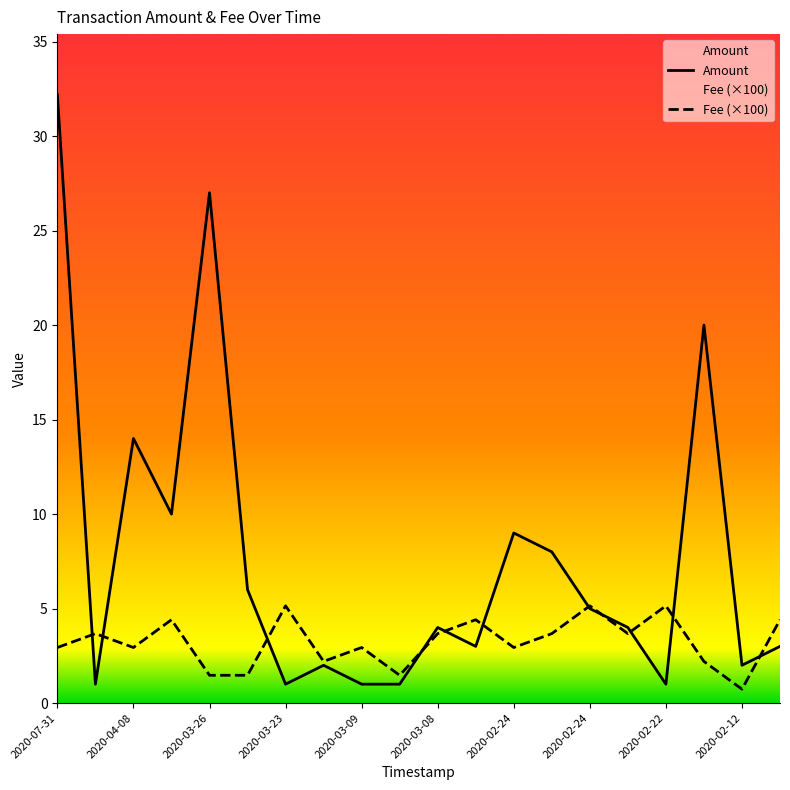

What is the value of the Fee point at the 16th from the left?

3.7